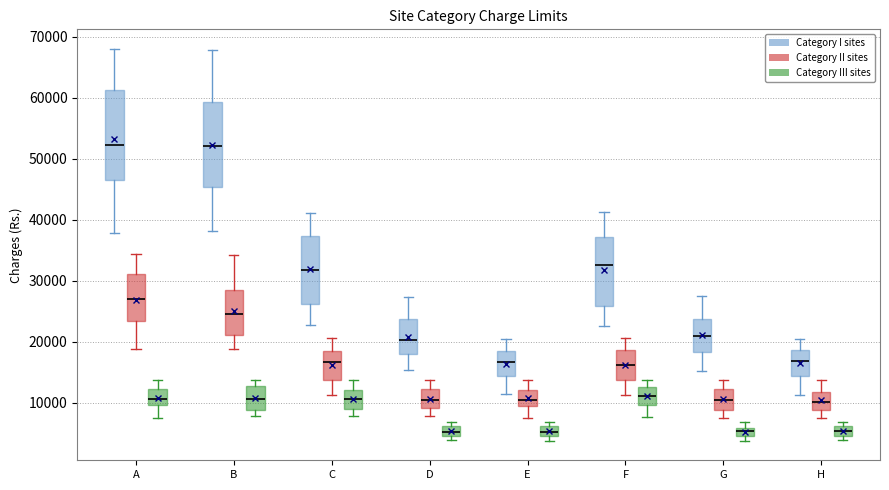

Where is the lower edge of the box for D (Category III sites) on the y-axis? The values are not printed on the chart, so give them approximately, as read against the axis.

5000